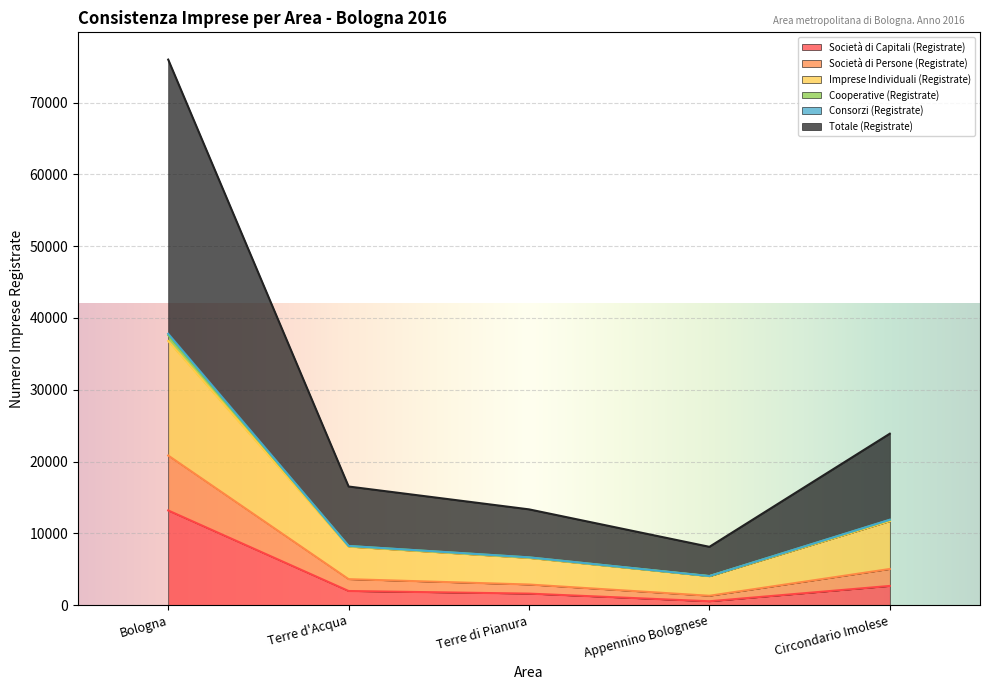

How many values in the Totale (Registrate) series are below 8246?

2